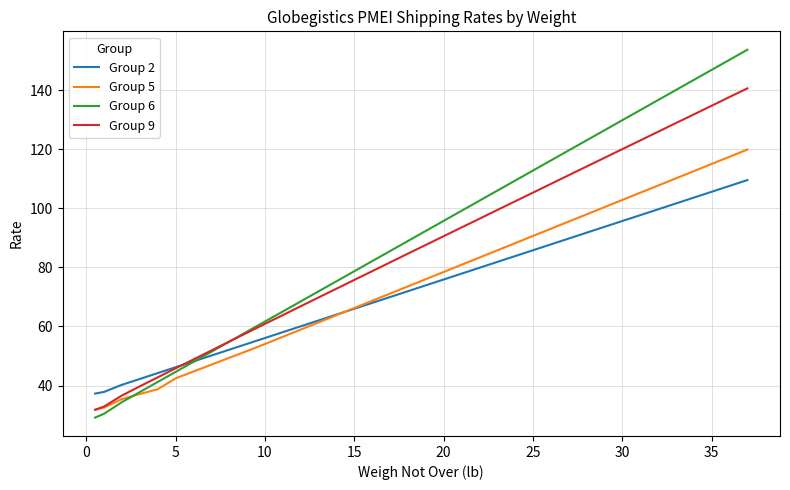

What is the difference between the second highest and second lowest values in the Group 9 series?

104.7